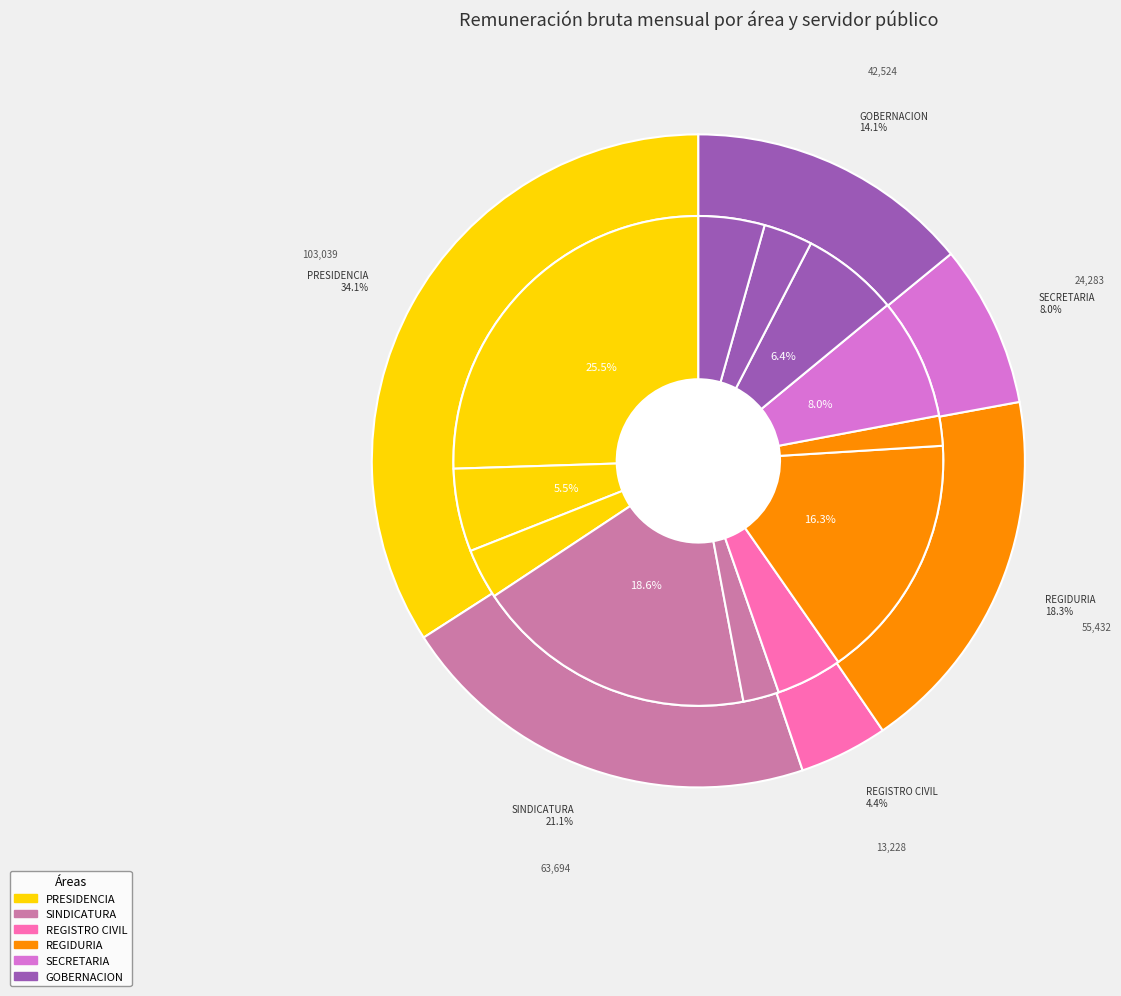

To the nearest percent, what portion does GOBERNACION (GOB002) represent?

3%